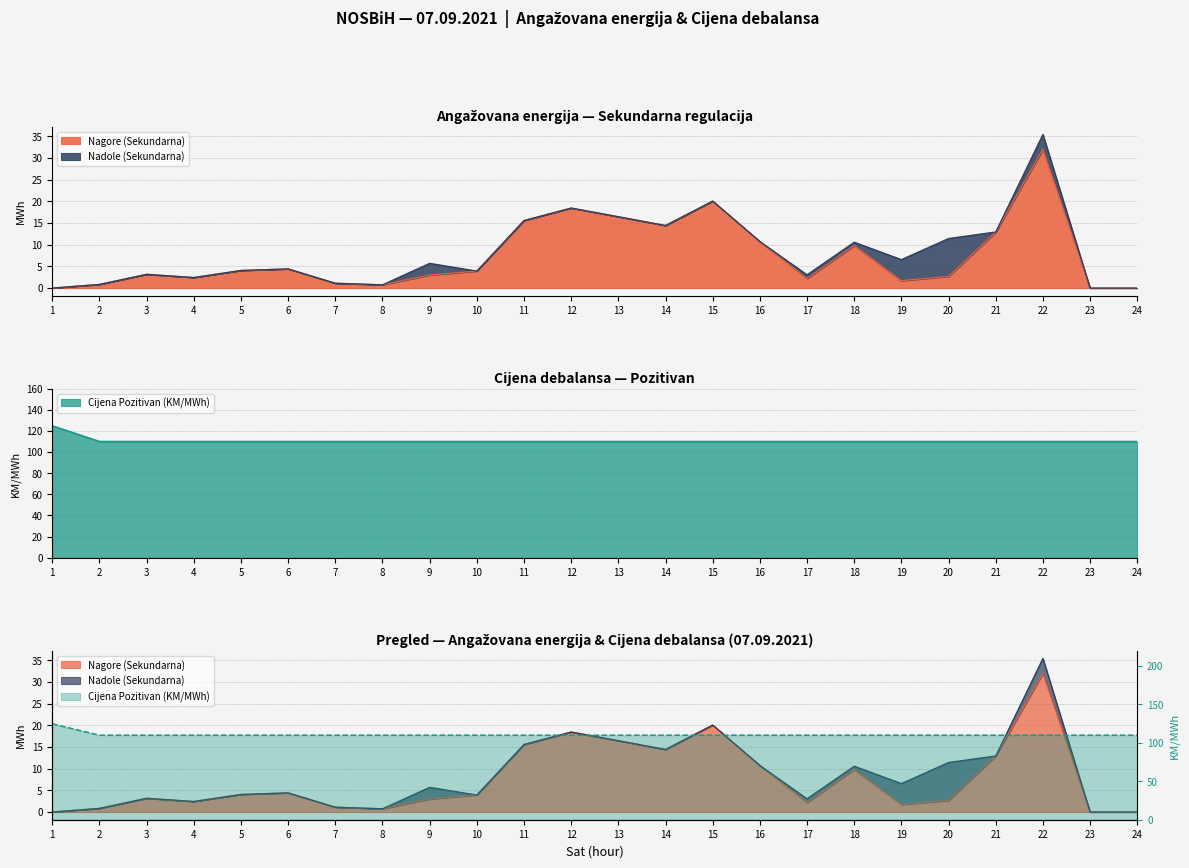

The Cijena Pozitivan (KM/MWh) series shows 110.0 at 4. True or false?

True